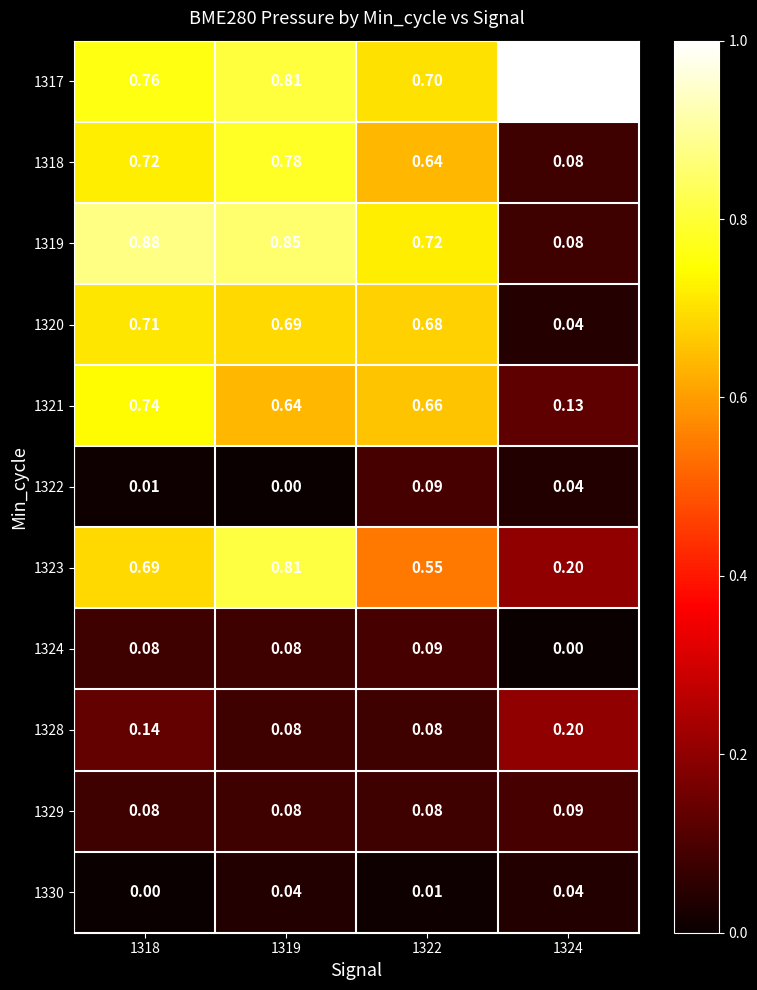

Is the value of 1320 at 1318 greater than the value of 1321 at 1322?

Yes